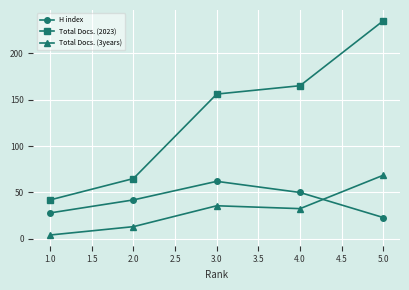

What is the value of the Total Docs. (3years) point at the 1st from the left?

4.2